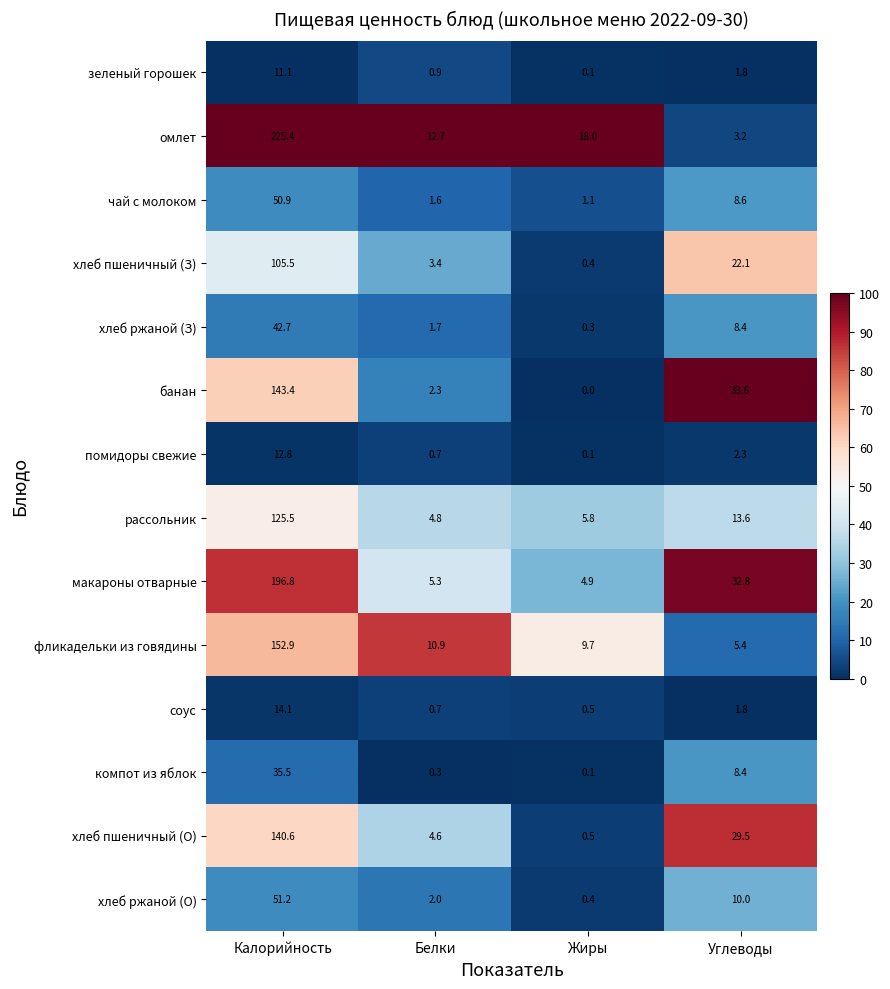

At which category does the chart reach its minimum across all series?

Жиры